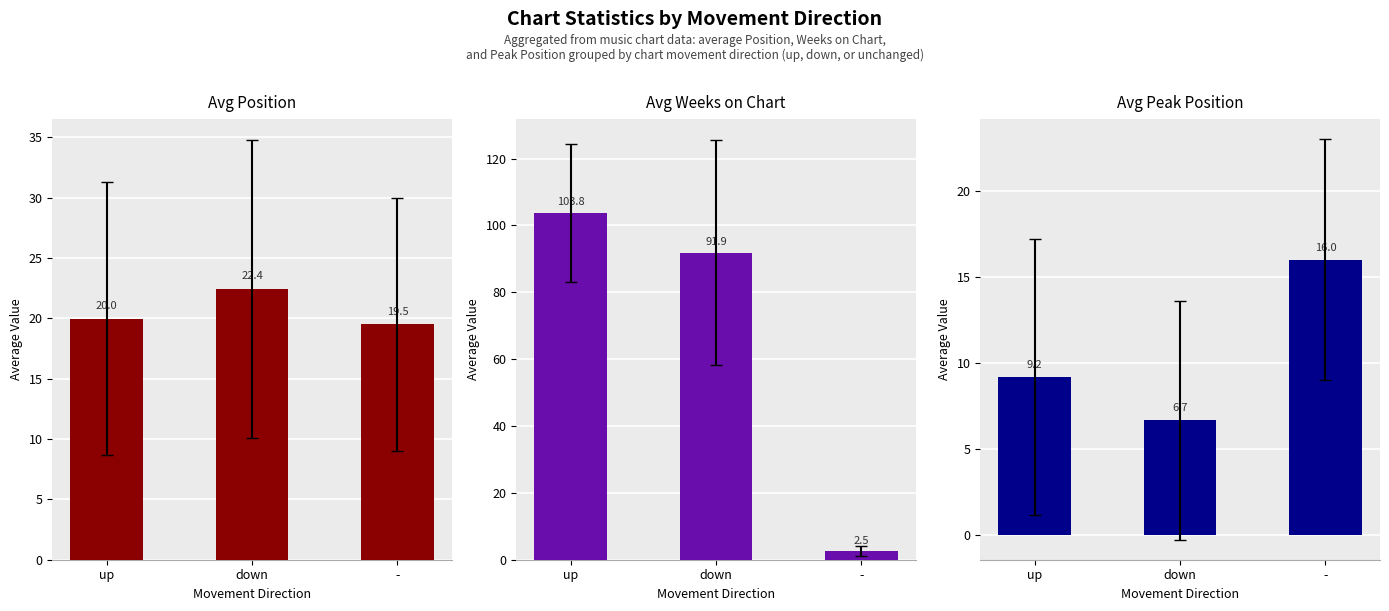

What is the value of the Avg Peak Position bar at the 1st from the left?

9.2